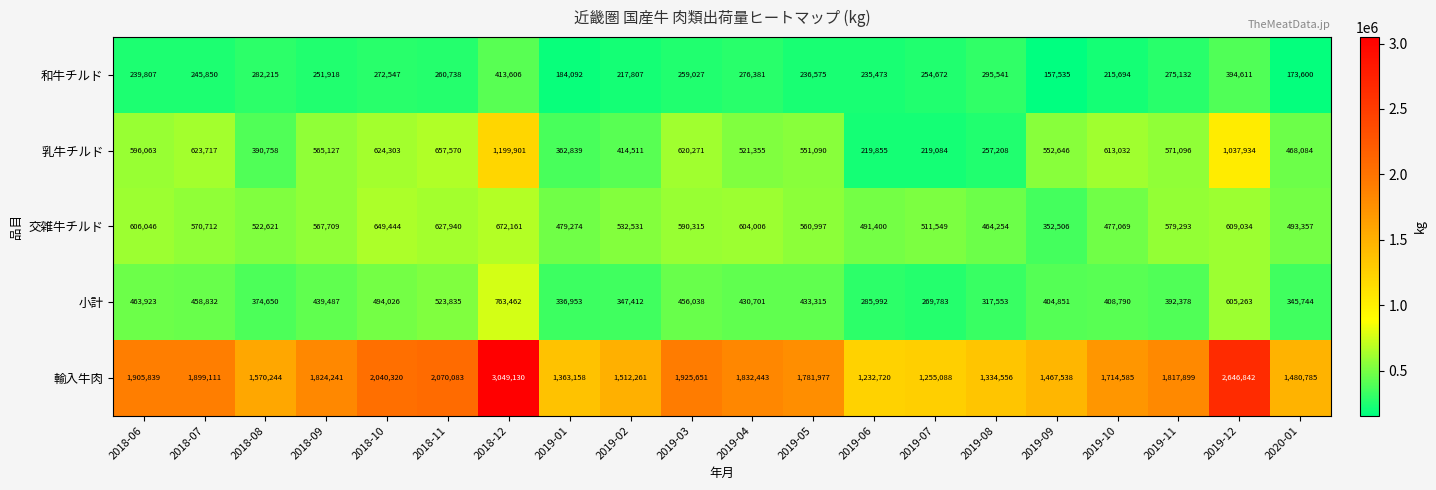

List the series in order of their peak value, lowest first.

和牛チルド, 交雑牛チルド, 小計, 乳牛チルド, 輸入牛肉